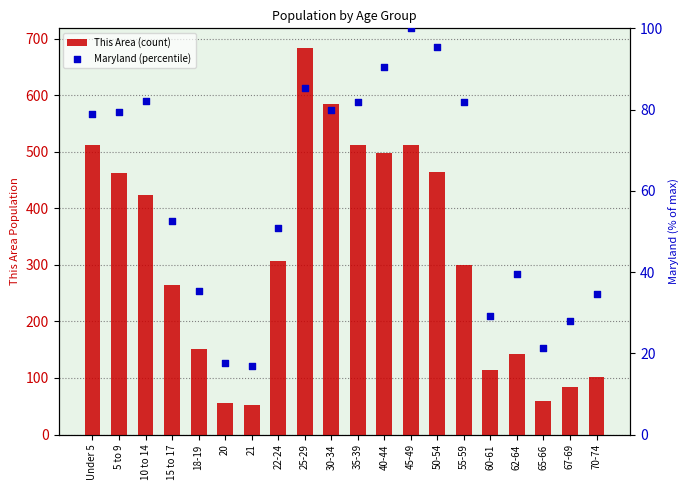

Is the value of This Area (count) at 20 greater than the value of Maryland (percentile) at 45-49?

No